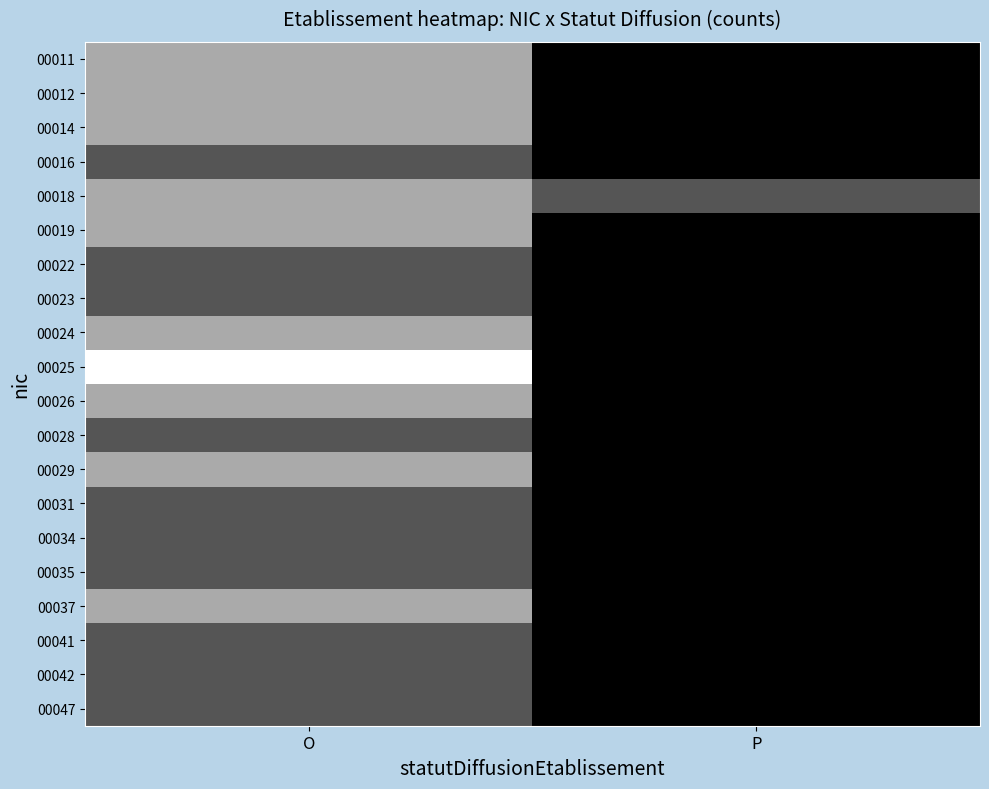

List the series in order of their peak value, lowest first.

00016, 00022, 00023, 00028, 00031, 00034, 00035, 00041, 00042, 00047, 00011, 00012, 00014, 00018, 00019, 00024, 00026, 00029, 00037, 00025